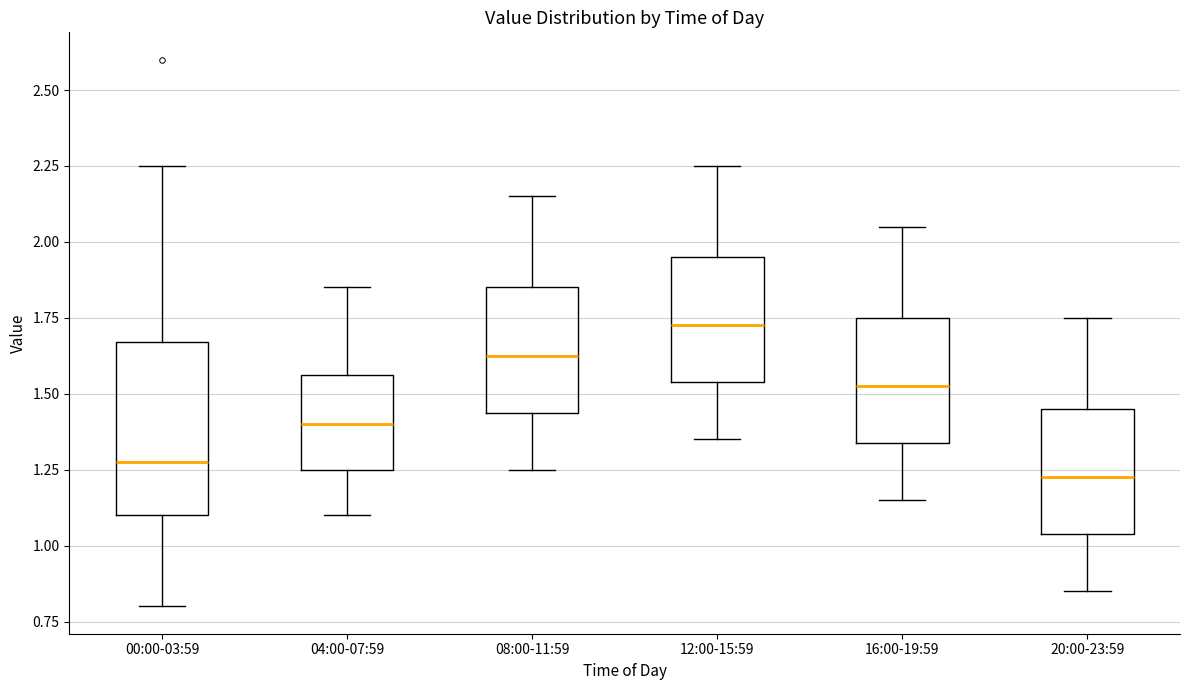

Comparing the boxes themselves (not the whiskers), which one is the tallest?

00:00-03:59